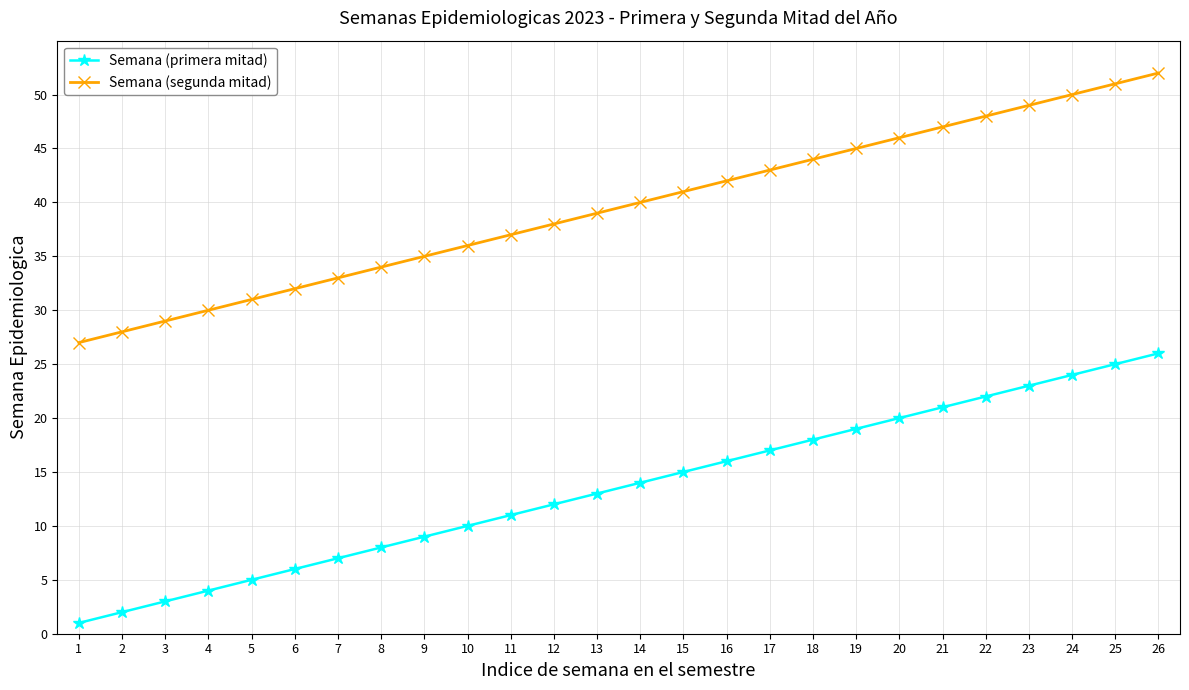

True or false: Semana (segunda mitad) has more than 0 points higher than both neighbors.

False